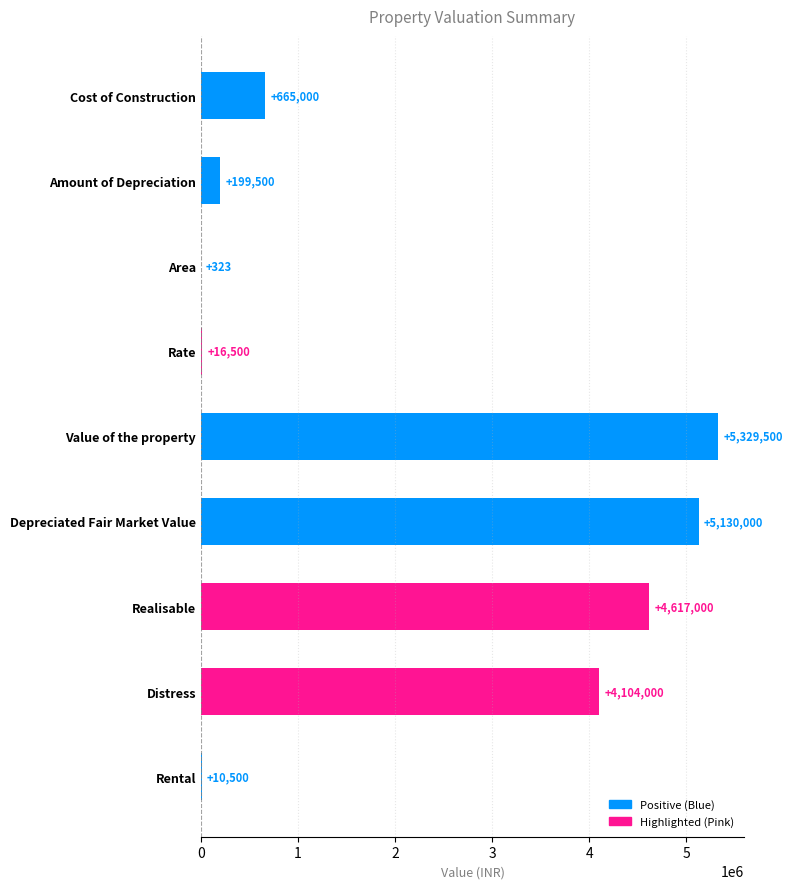

Which has a higher value, Area or Value of the property?

Value of the property